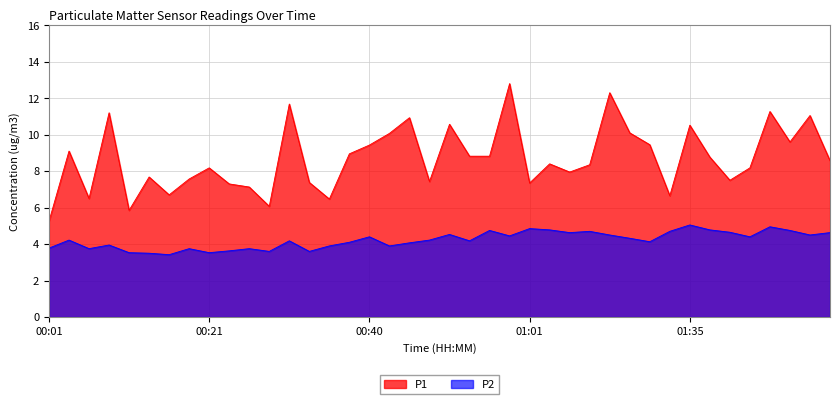

Reading right to left, list all the values displayed in this chart.

P1: 01:53=8.6	01:50=11.1	01:48=9.6	01:45=11.3	01:43=8.2	01:40=7.5	01:37=8.8	01:35=10.5	01:29=6.7	01:21=9.4	01:19=10.1	01:13=12.3	01:11=8.3	01:06=8.0	01:03=8.4	01:01=7.3	00:58=12.8	00:56=8.8	00:53=8.8	00:51=10.6	00:48=7.4	00:46=10.9	00:43=10.1	00:40=9.4	00:38=8.9	00:35=6.5	00:33=7.4	00:31=11.7	00:28=6.1	00:26=7.1	00:23=7.3	00:21=8.2	00:18=7.6	00:16=6.7	00:13=7.7	00:11=5.8	00:08=11.2	00:06=6.5	00:03=9.1	00:01=5.2
P2: 01:53=4.6	01:50=4.5	01:48=4.8	01:45=5.0	01:43=4.4	01:40=4.7	01:37=4.8	01:35=5.0	01:29=4.7	01:21=4.1	01:19=4.3	01:13=4.5	01:11=4.7	01:06=4.6	01:03=4.8	01:01=4.8	00:58=4.5	00:56=4.8	00:53=4.2	00:51=4.5	00:48=4.2	00:46=4.1	00:43=3.9	00:40=4.4	00:38=4.1	00:35=3.9	00:33=3.6	00:31=4.2	00:28=3.6	00:26=3.8	00:23=3.6	00:21=3.5	00:18=3.8	00:16=3.4	00:13=3.5	00:11=3.5	00:08=4.0	00:06=3.8	00:03=4.2	00:01=3.8